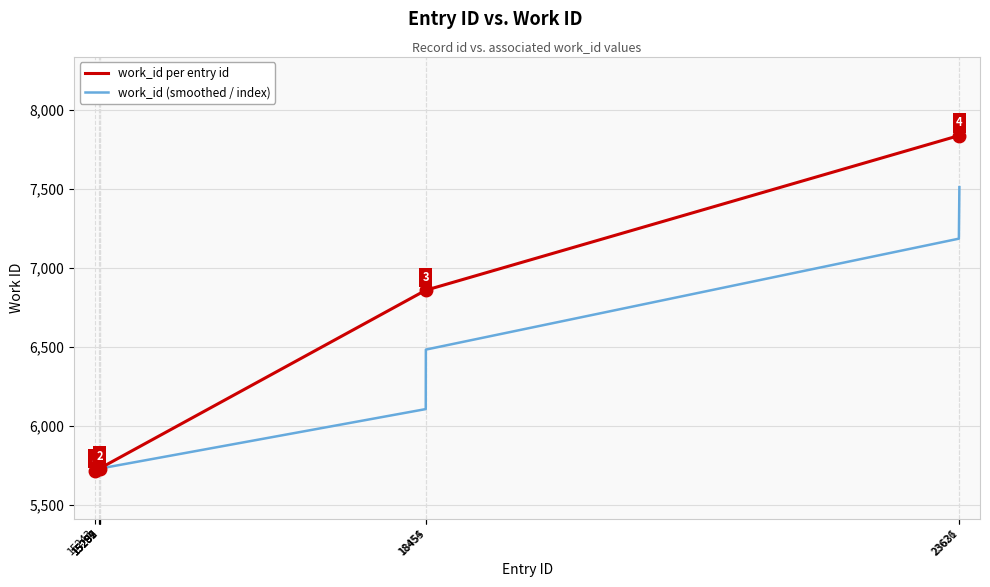

What is the maximum value for work_id per entry id?

7837.0